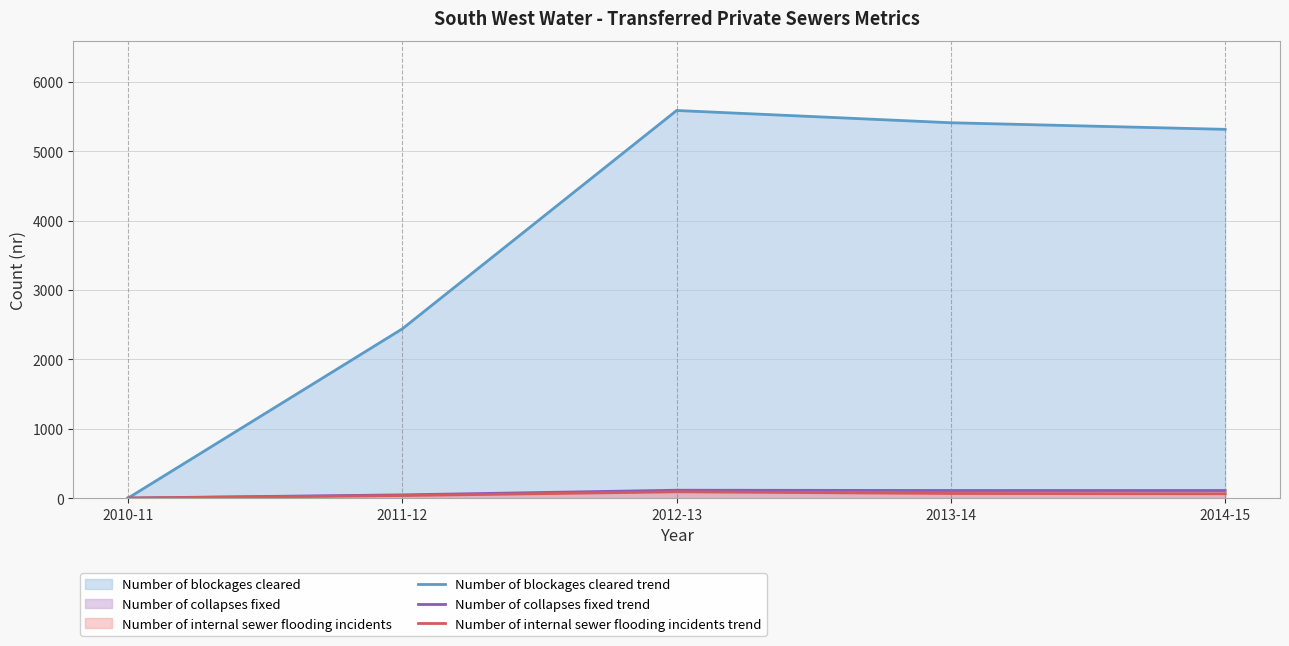

What is the label of the 1st point from the right?

2014-15